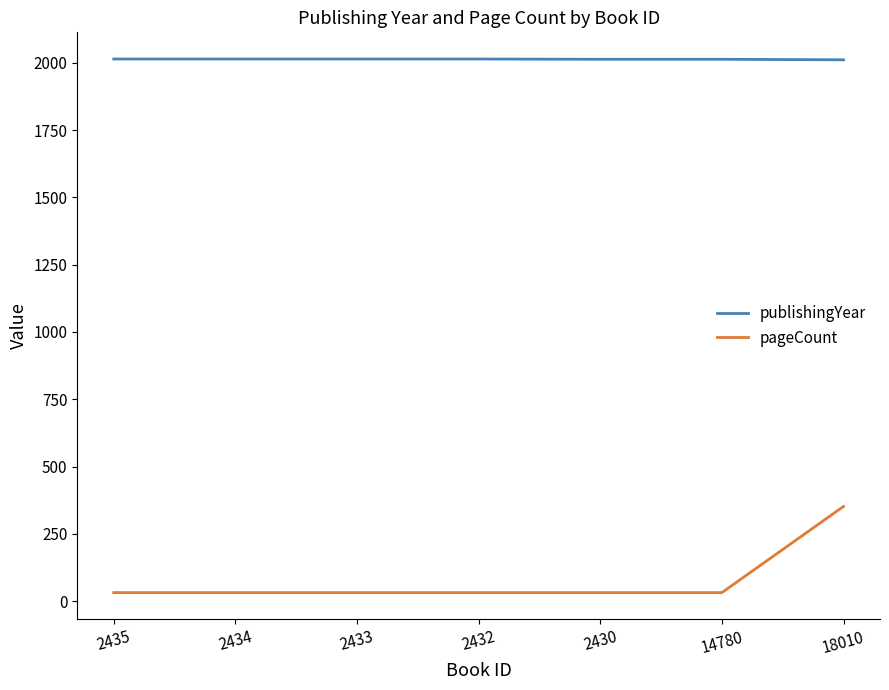

The publishingYear series shows 690 at 2435. True or false?

False